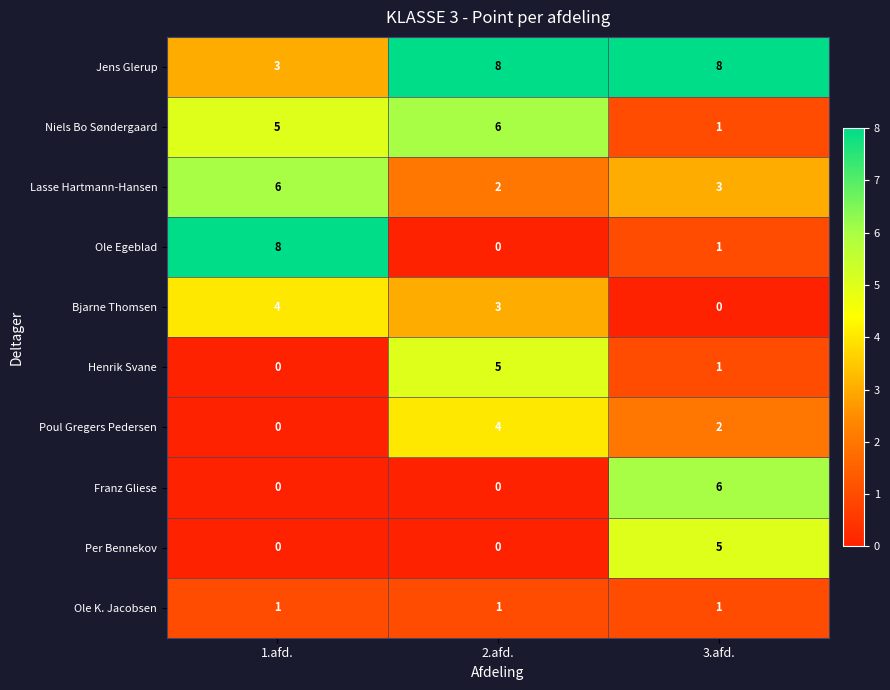

What is the total value across all series at 2.afd.?

29